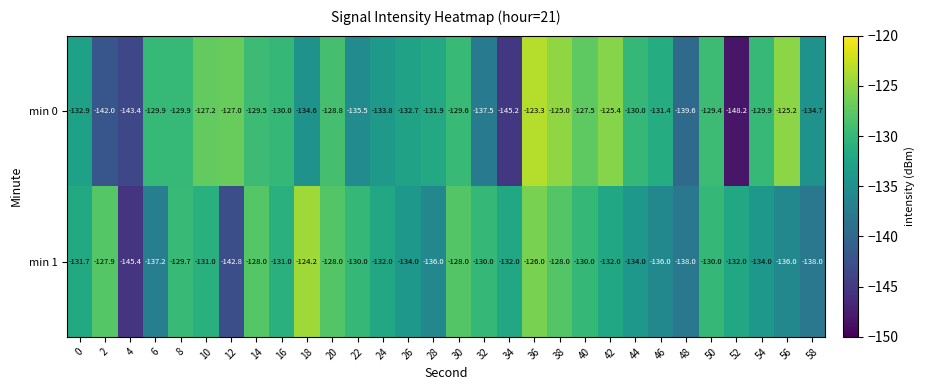

Is the value of min 0 at 18 greater than the value of min 1 at 20?

No